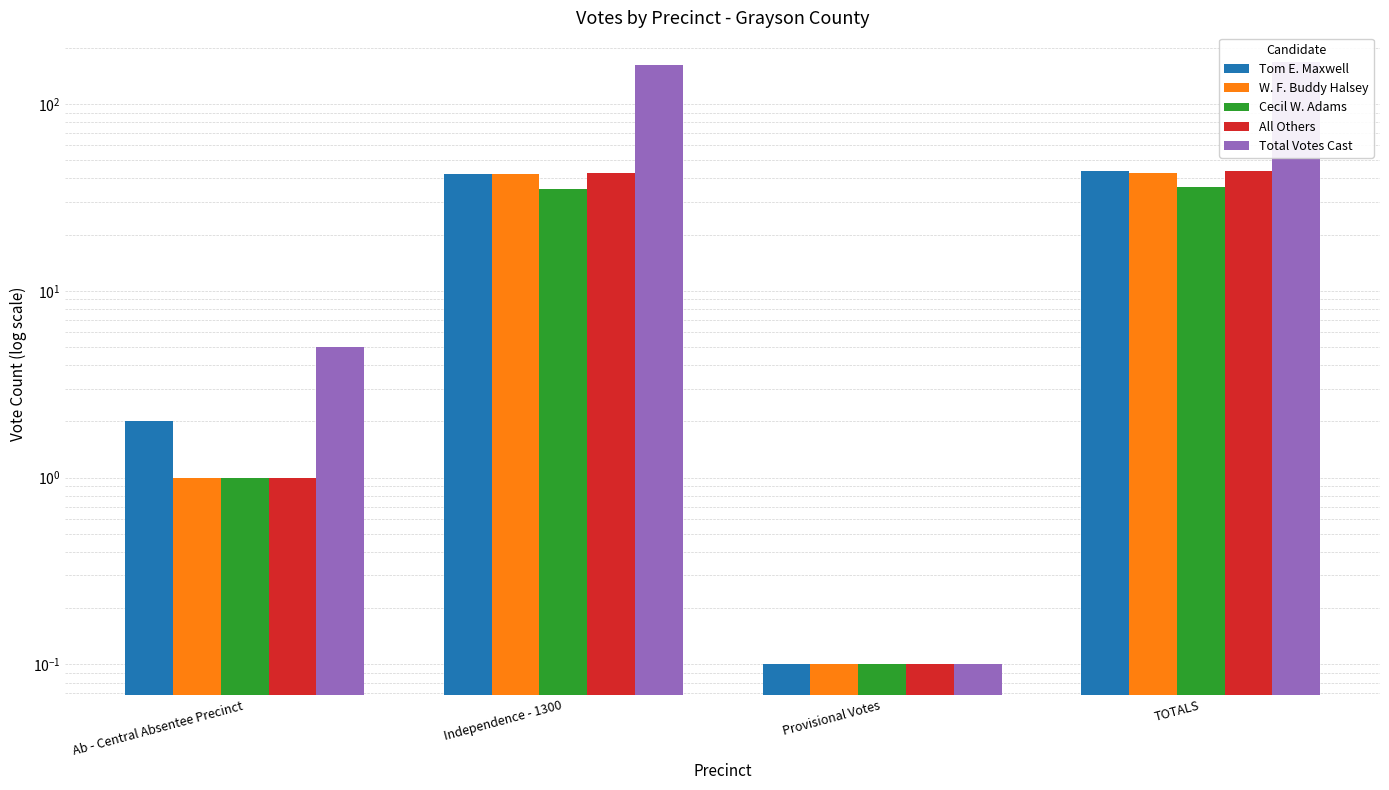

What is the approximate value of Total Votes Cast at TOTALS?

167.0